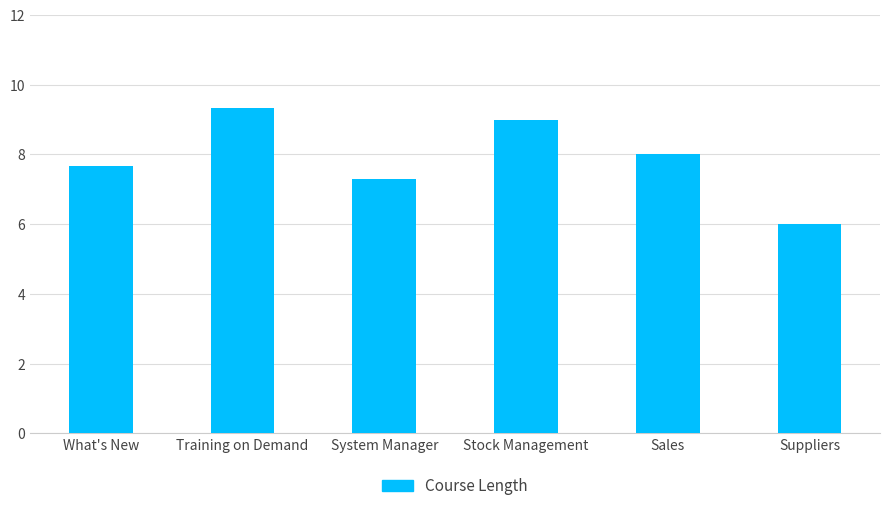

What is the change in value from What's New to Sales?

+0.3